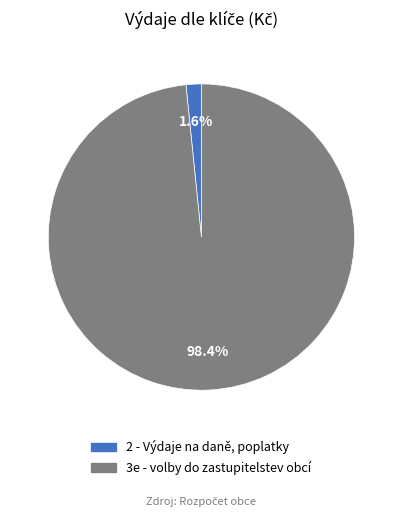

Is it true that 3e - volby do zastupitelstev obcí is 98% of the pie?

True